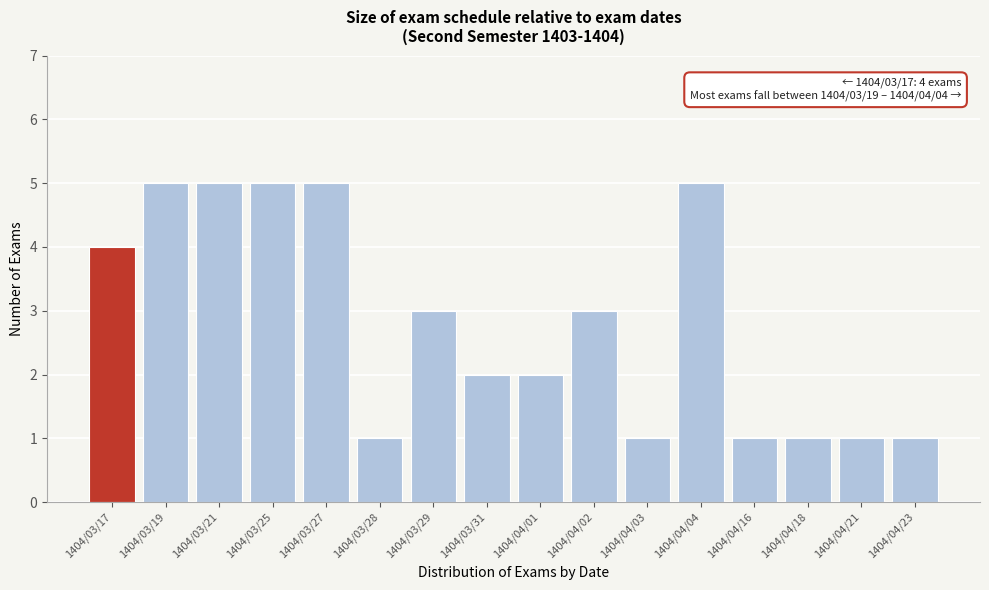

Reading left to right, extract all data points from this chart.

4	5	5	5	5	1	3	2	2	3	1	5	1	1	1	1